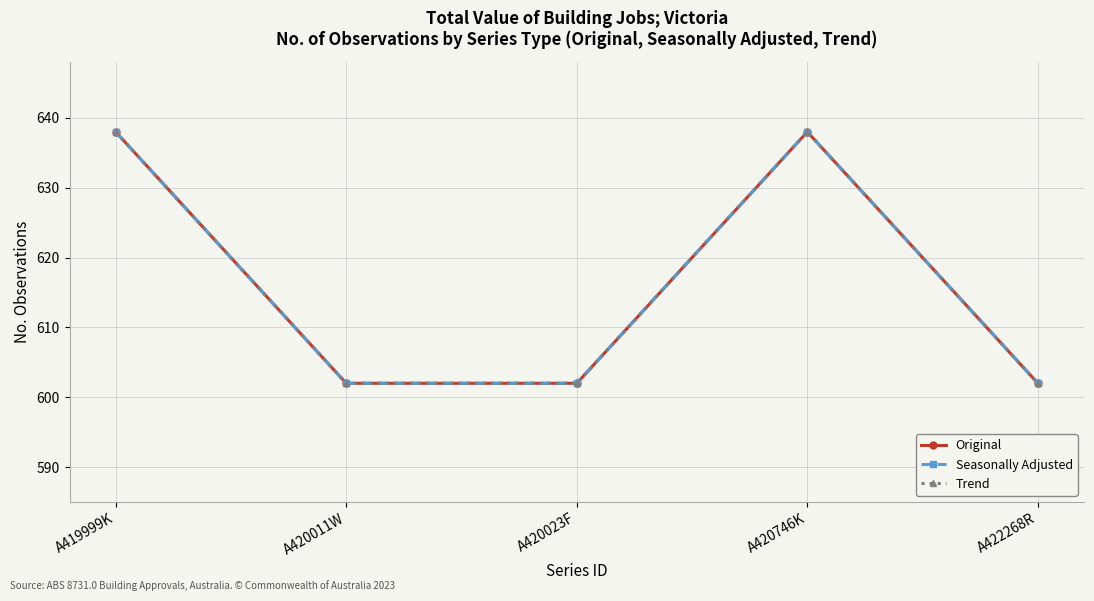

Does the chart have visible grid lines?

Yes